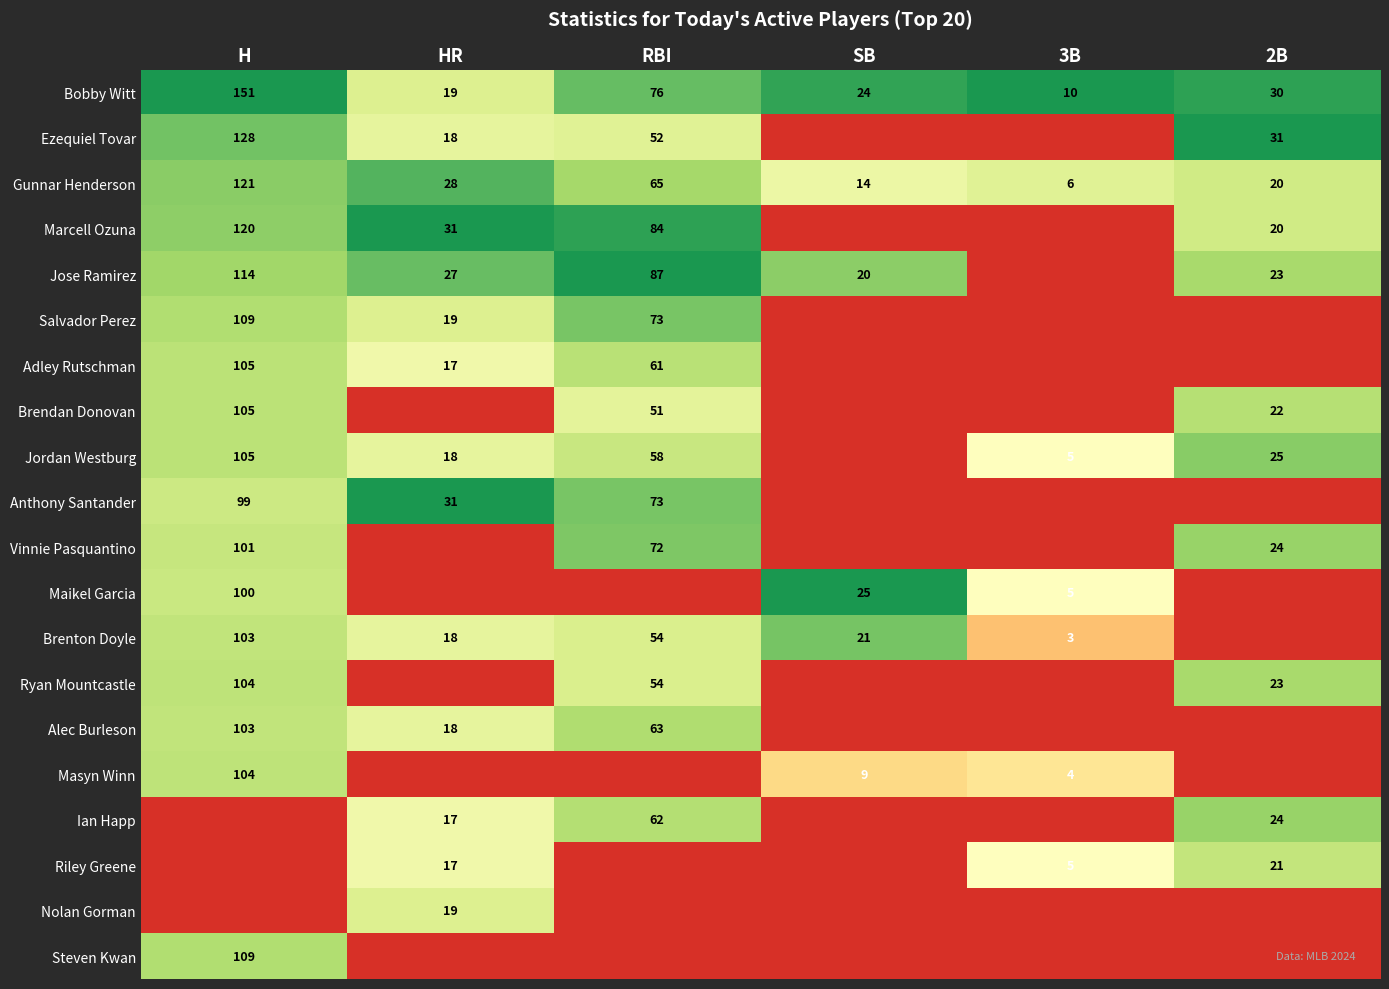

What is the maximum value for Bobby Witt?

151